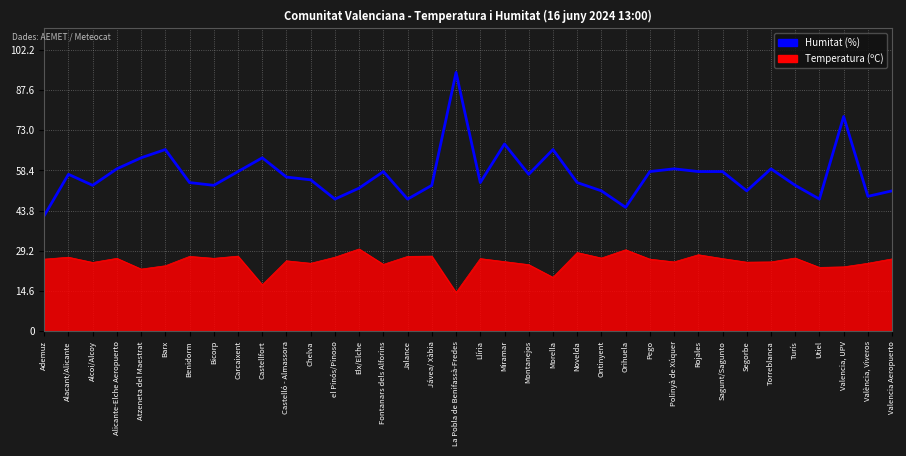

How many data points does each series have?

36